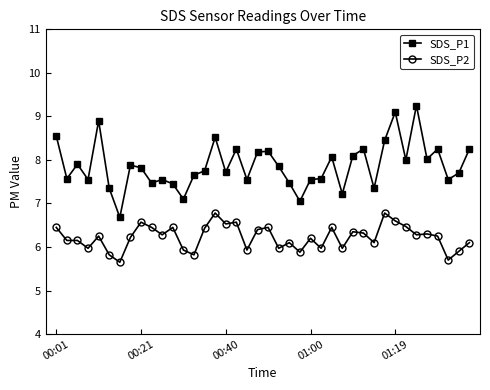

Rank the series by their average value, from lowest to highest.

SDS_P2, SDS_P1